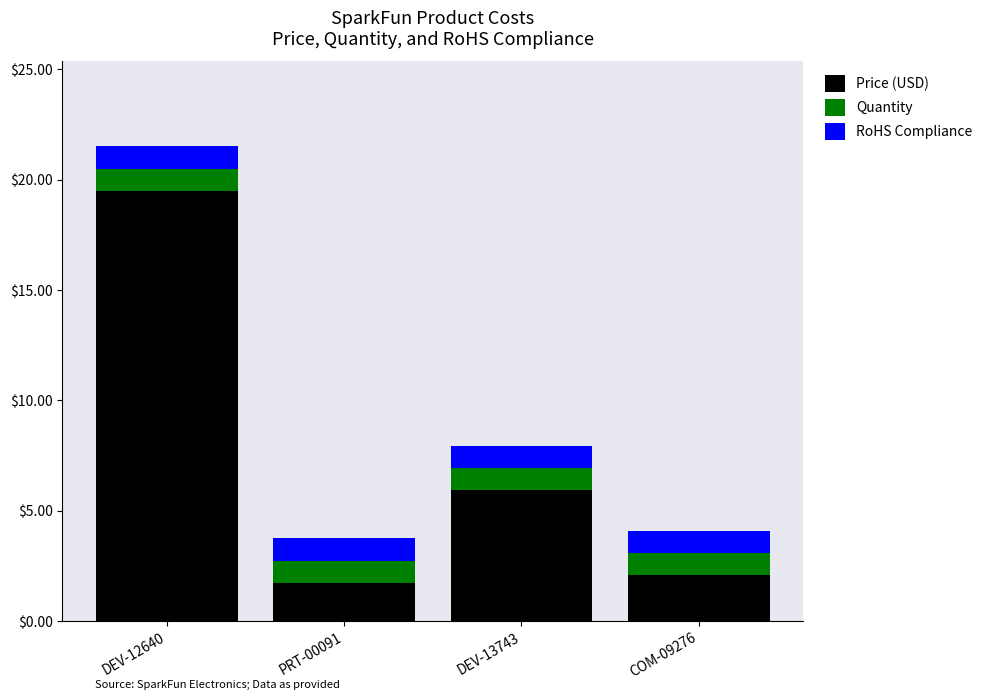

The Price (USD) series shows 2.1 at COM-09276. True or false?

True